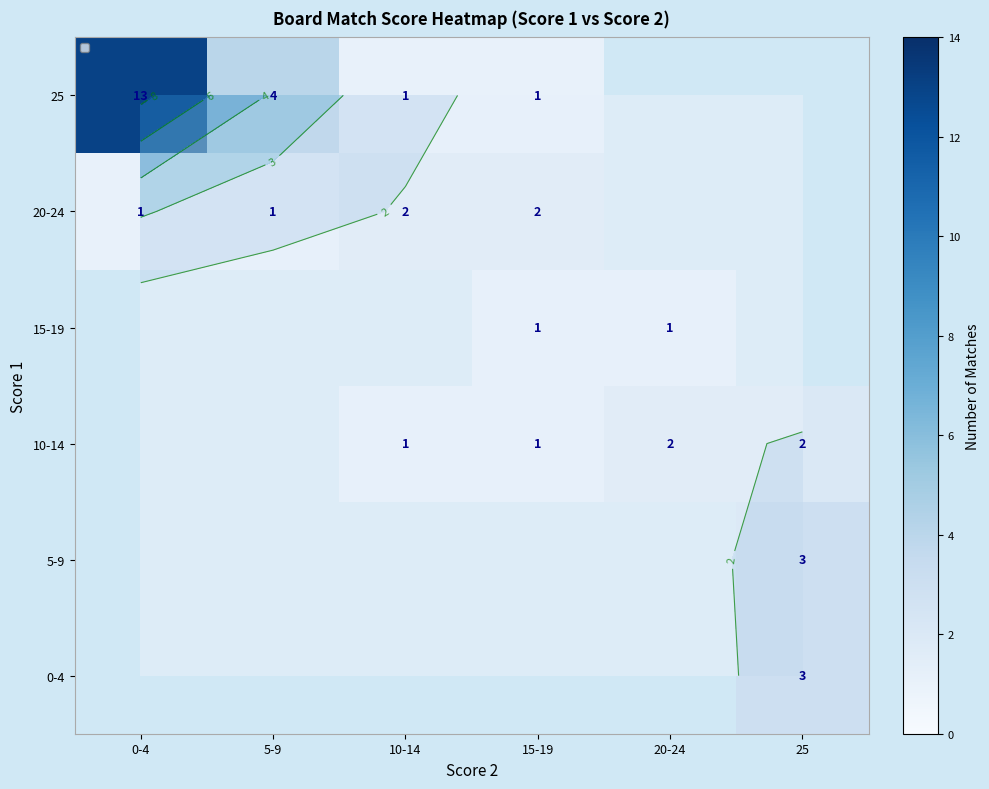

What is the sum of the 10-14 values at 10-14 and 20-24?

3.0